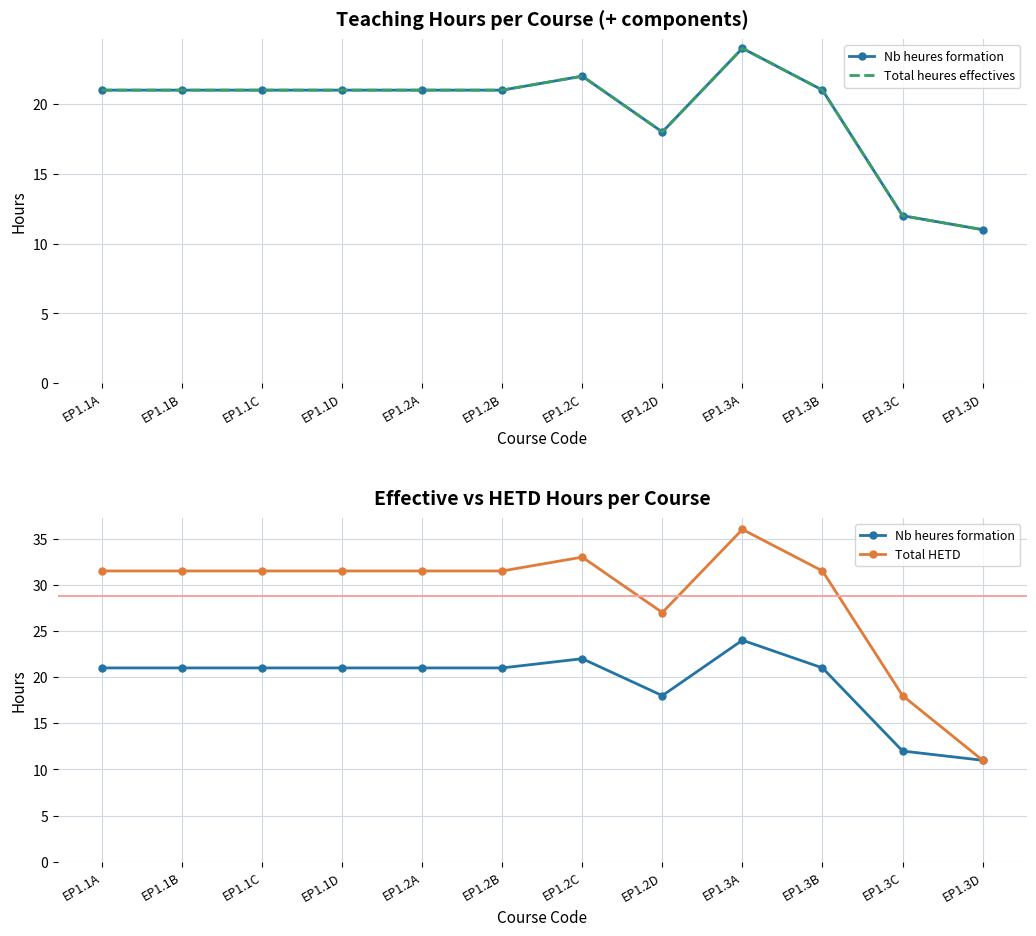

True or false: Nb heures formation and Total heures effectives cross at least once.

False